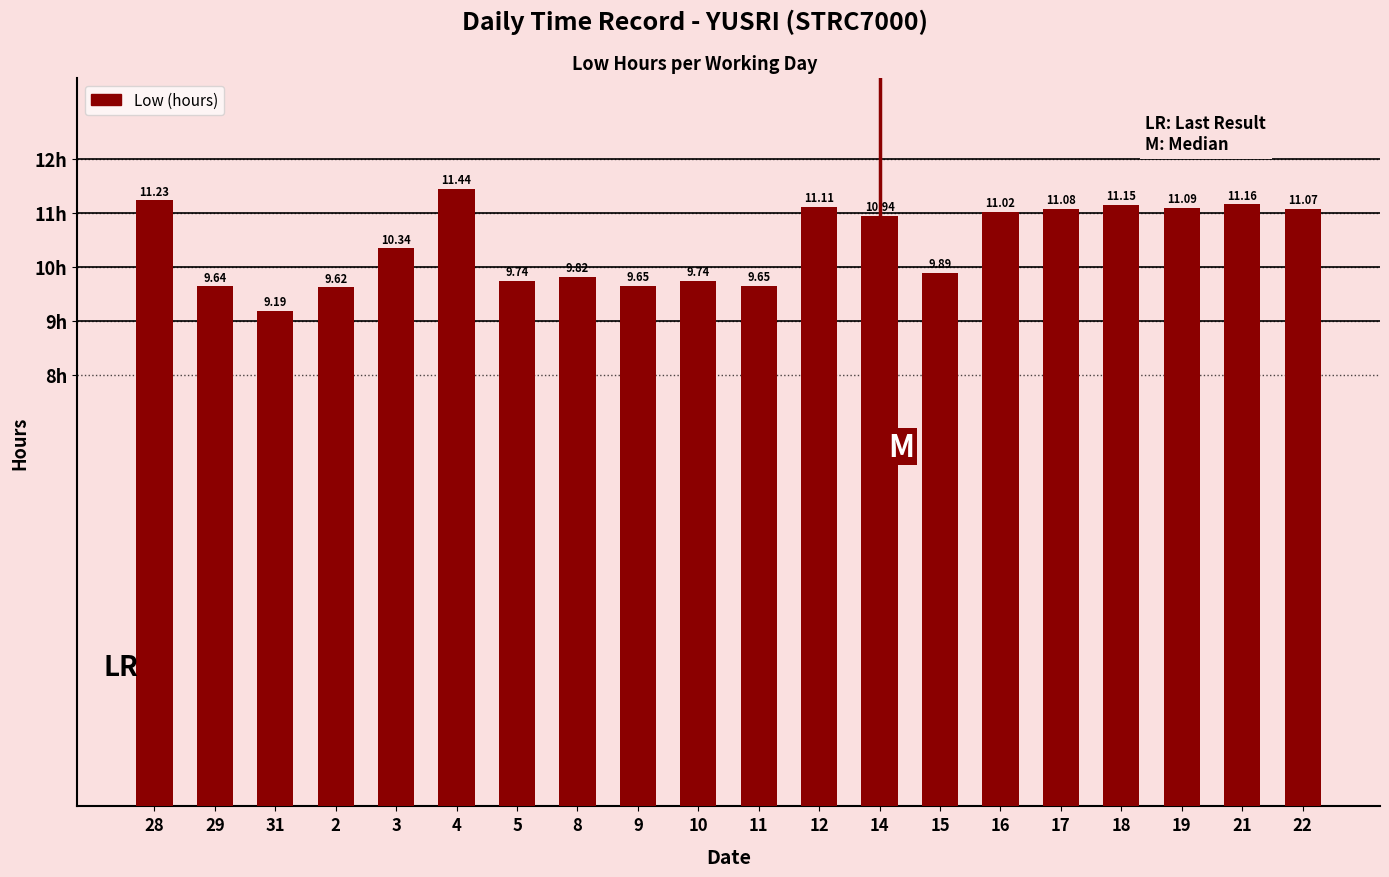

What is the sum of all values?

208.6